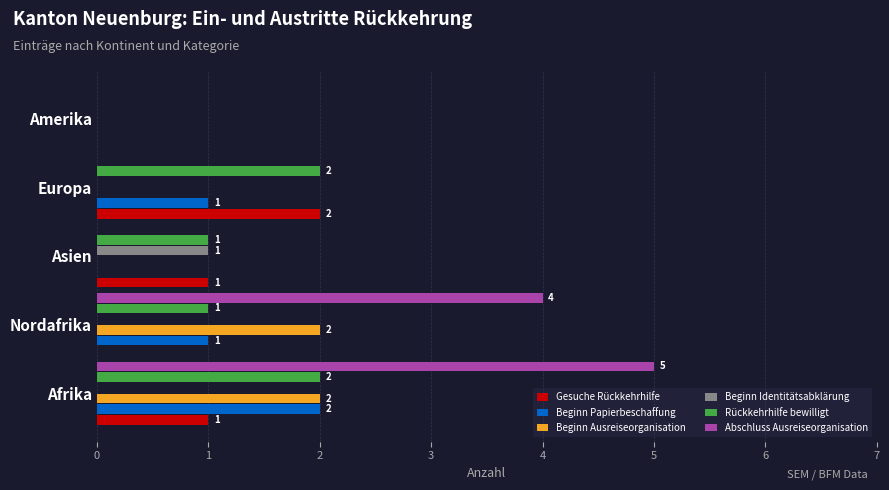

How many Beginn Identitätsabklärung values are between 0 and 1?

5